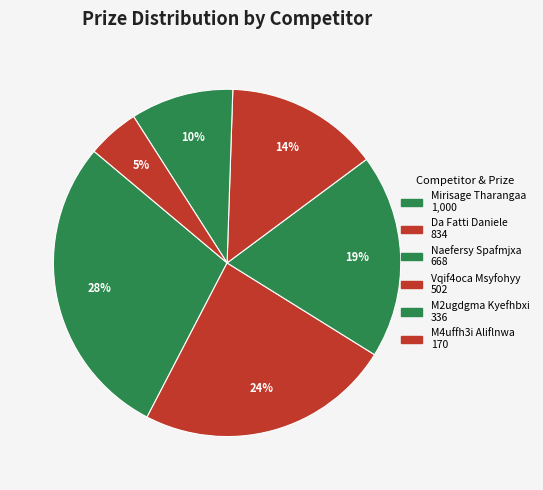

What percentage is the Da Fatti Daniele slice, to the nearest percent?

24%